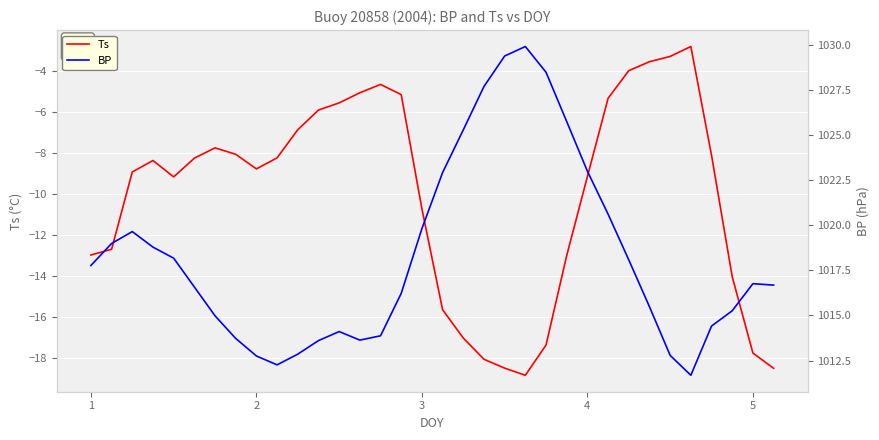

True or false: Ts has a value of -13.1 at 7.

False